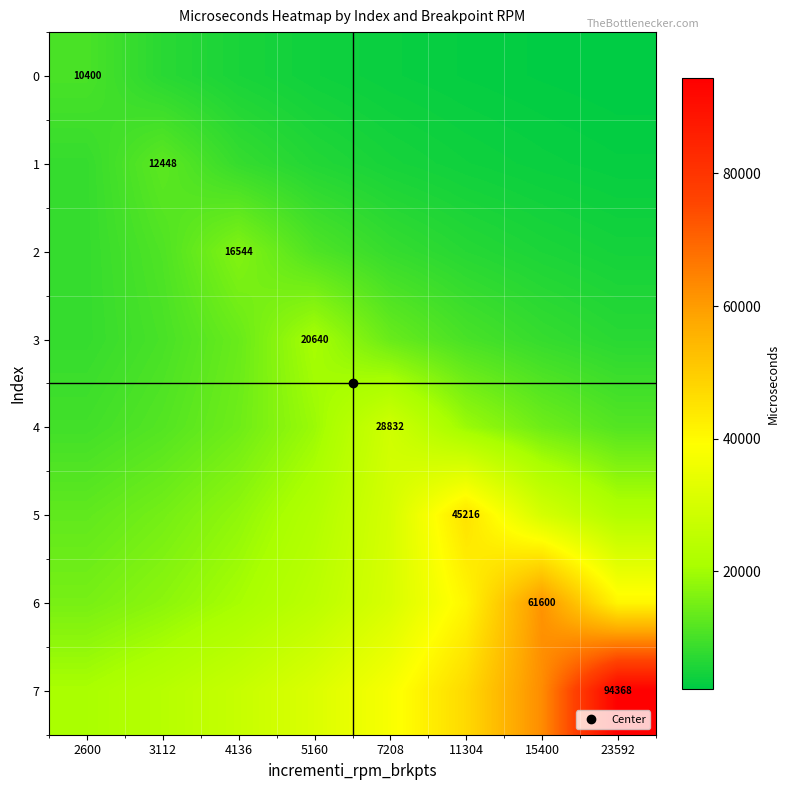

Which series has the largest range (max minus min)?

7